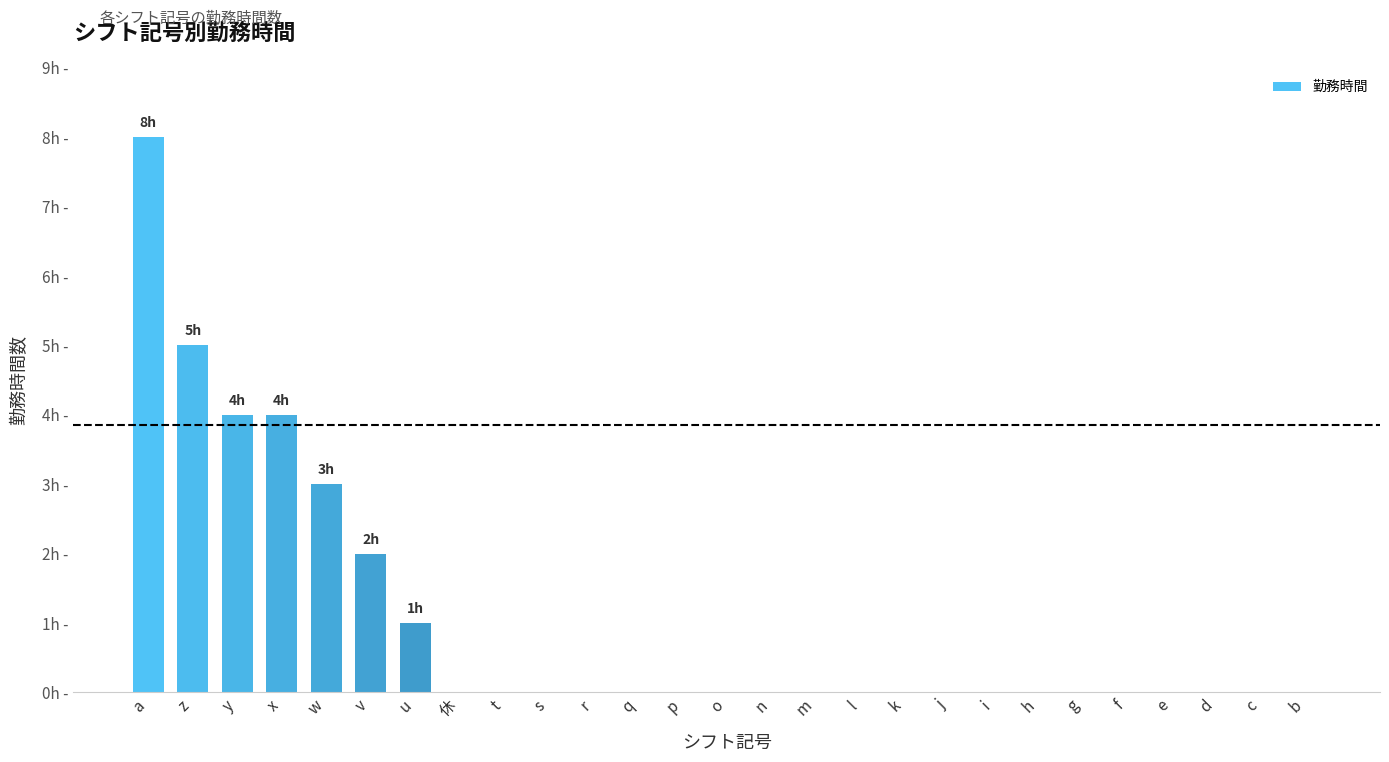

The chart shows a value of 5 at f. True or false?

False